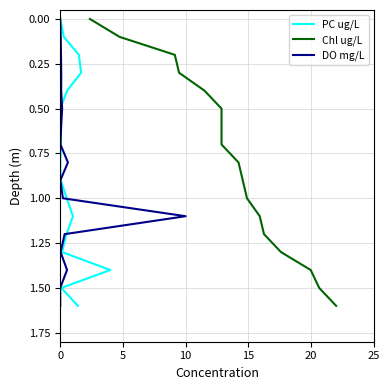

True or false: DO mg/L has a value of 0.4 at 7.

False